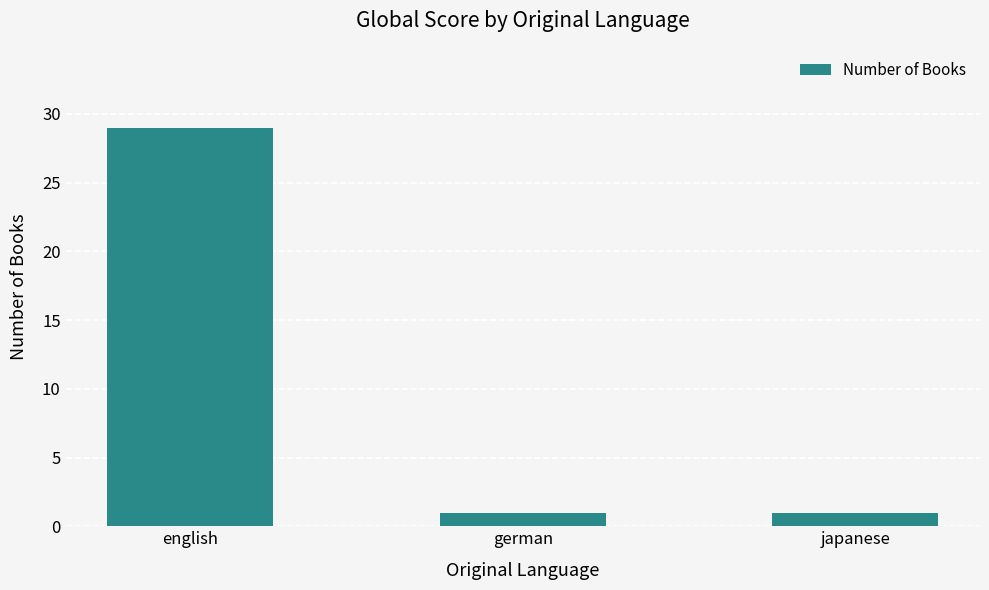

What is the maximum value shown in the chart?

29